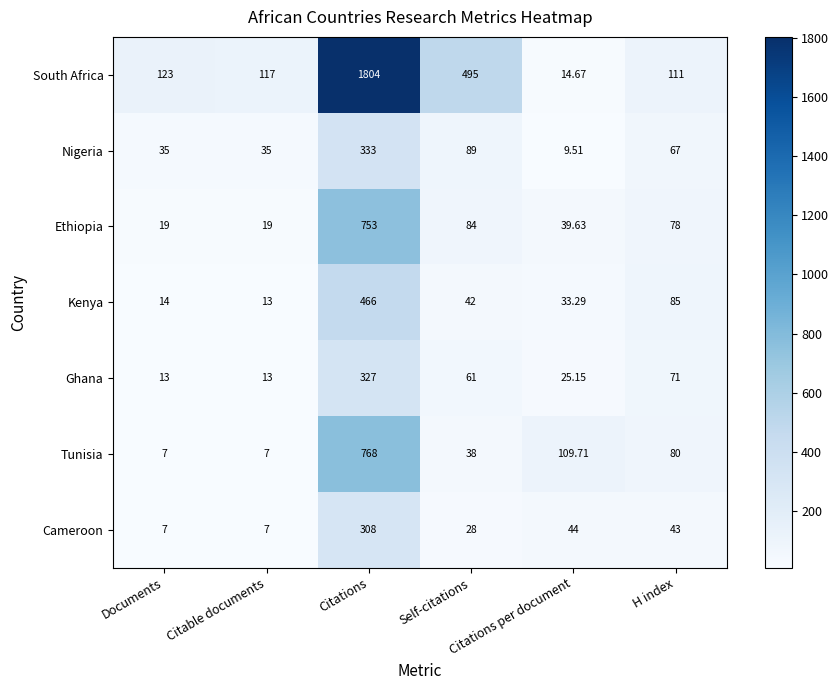

Which series has the widest spread of values?

South Africa